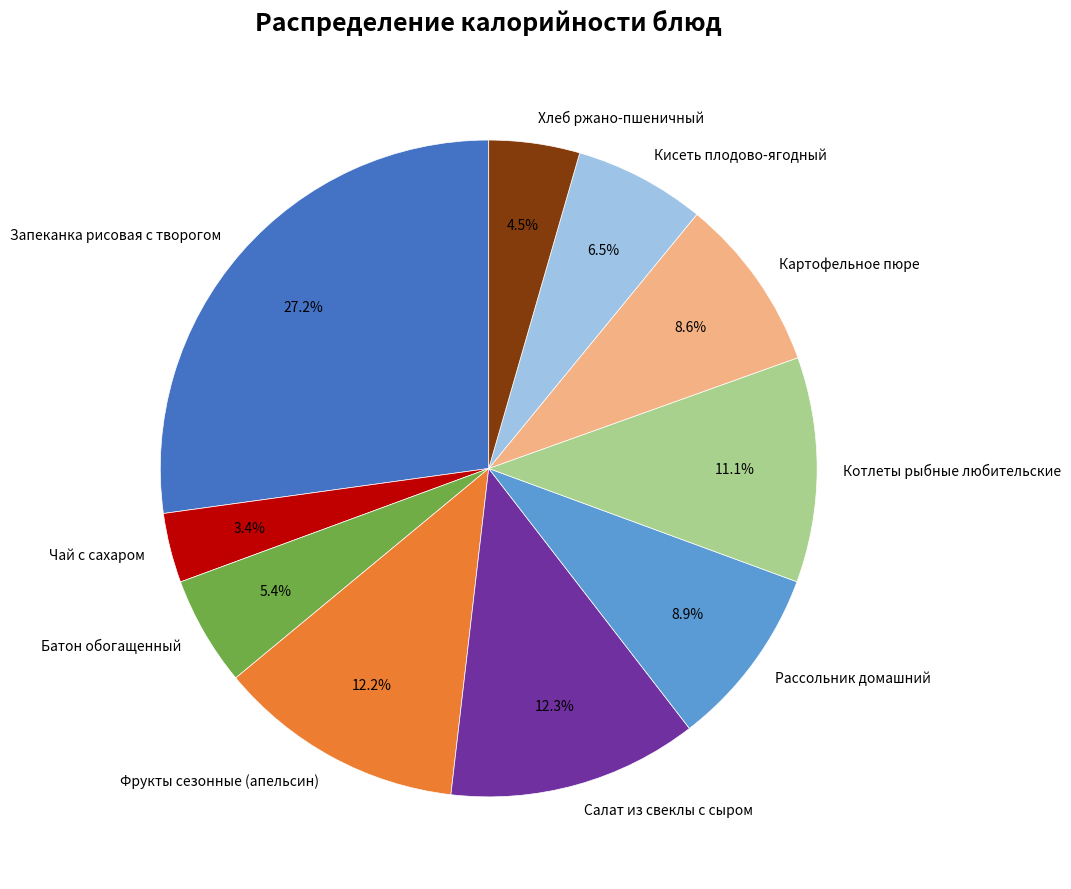

Is it true that Чай с сахаром is 11% of the pie?

False